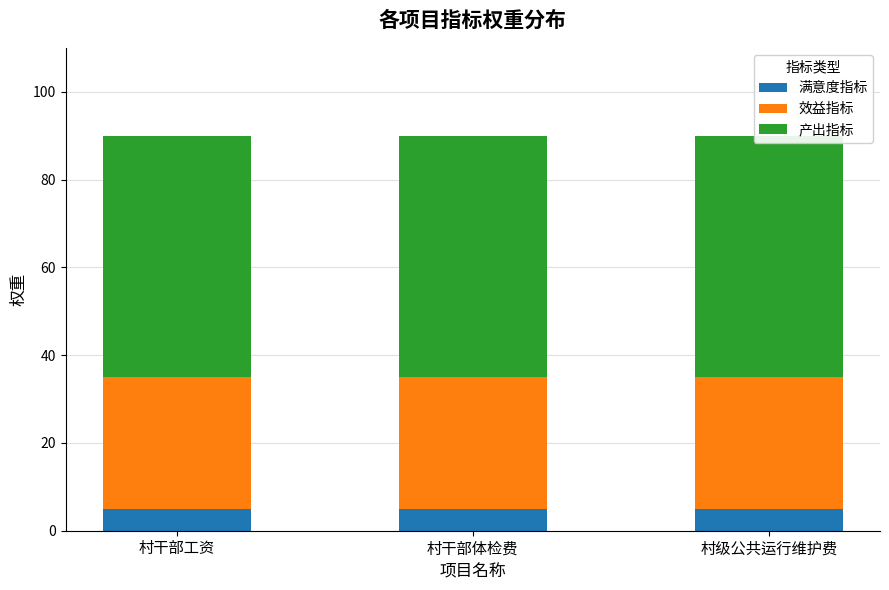

What is the lowest value of the 效益指标 series?

30